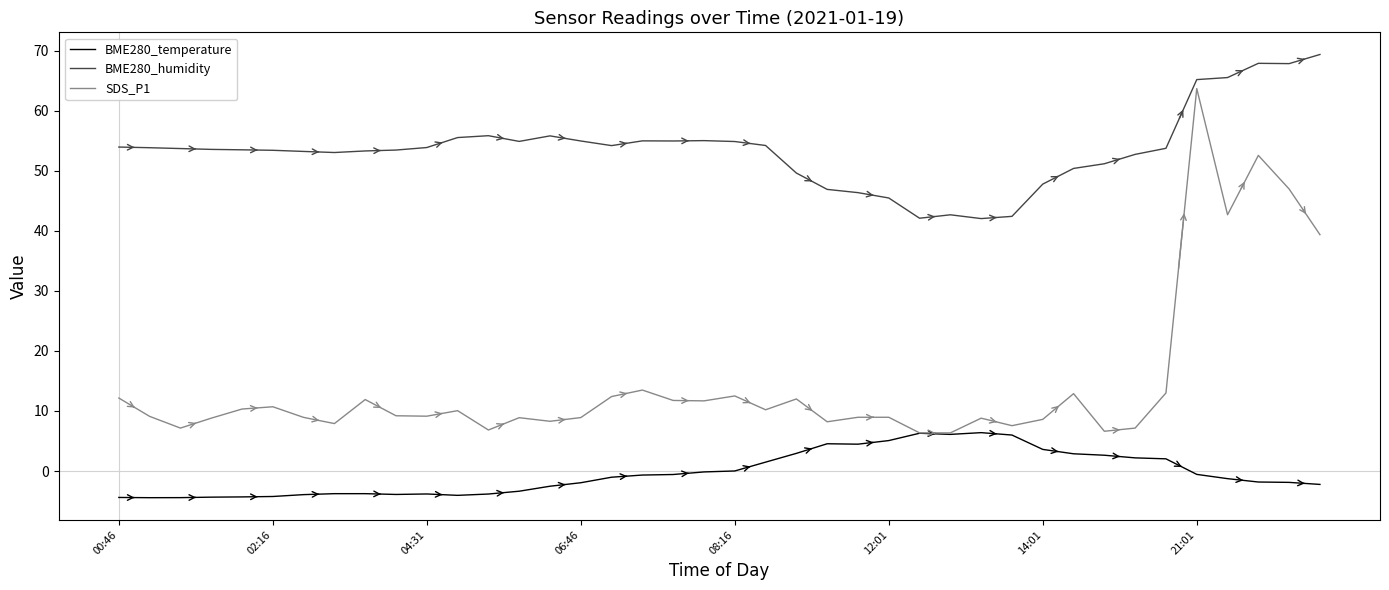

Which series has the largest range (max minus min)?

SDS_P1